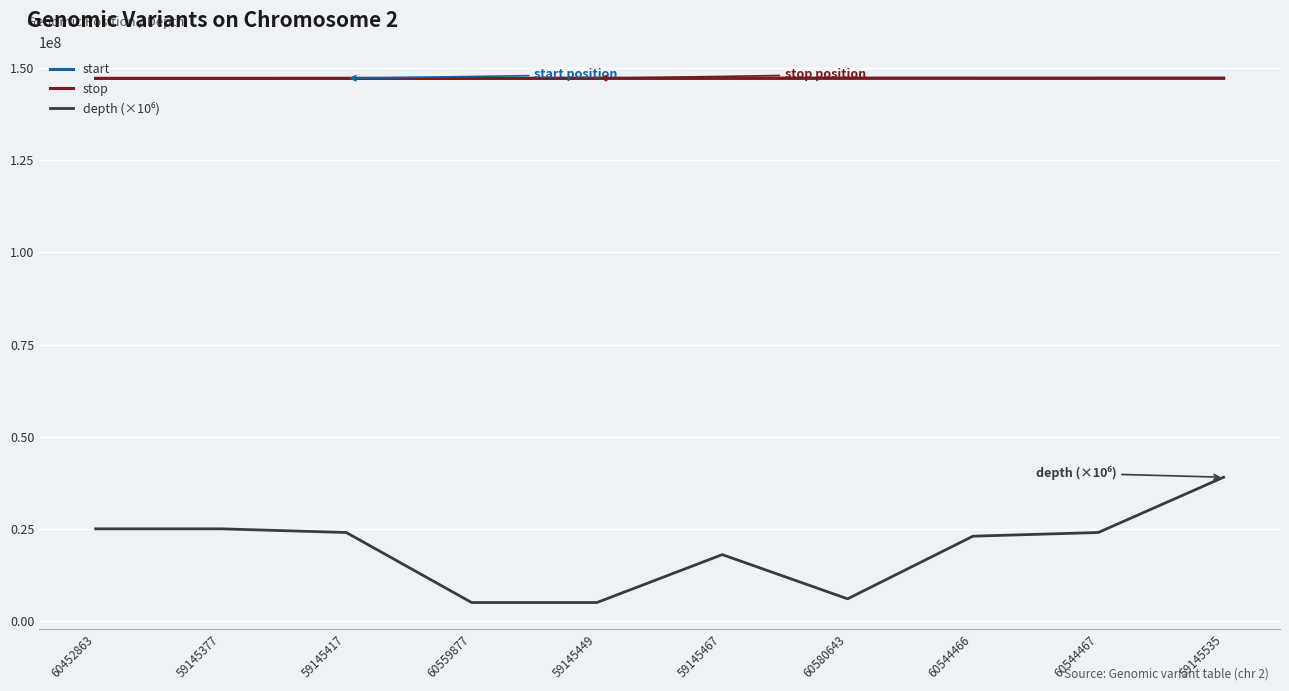

Is it true that stop equals 57745536 at 59145467?

False